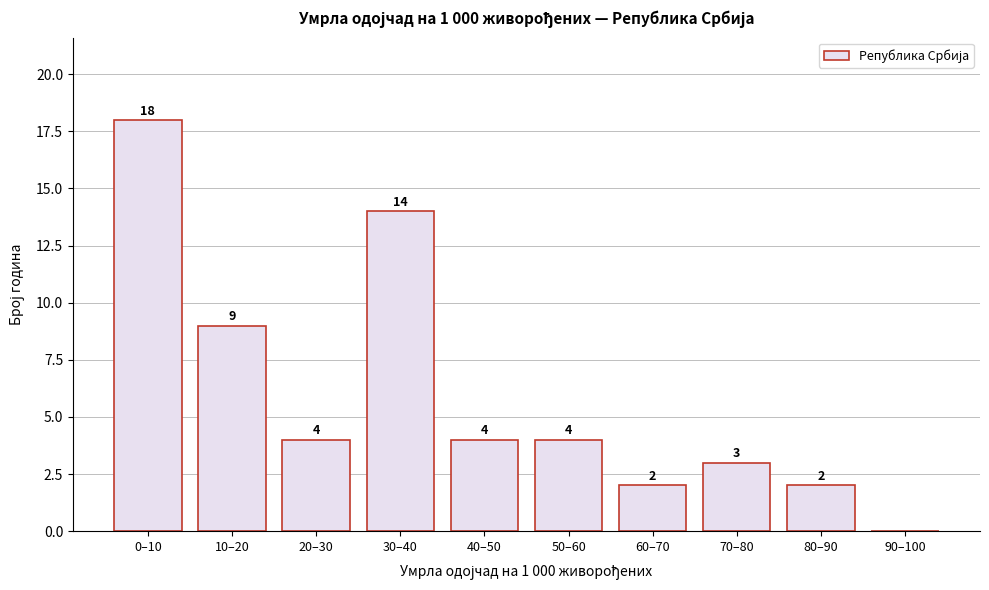

Reading left to right, extract all data points from this chart.

0–10=18	10–20=9	20–30=4	30–40=14	40–50=4	50–60=4	60–70=2	70–80=3	80–90=2	90–100=0